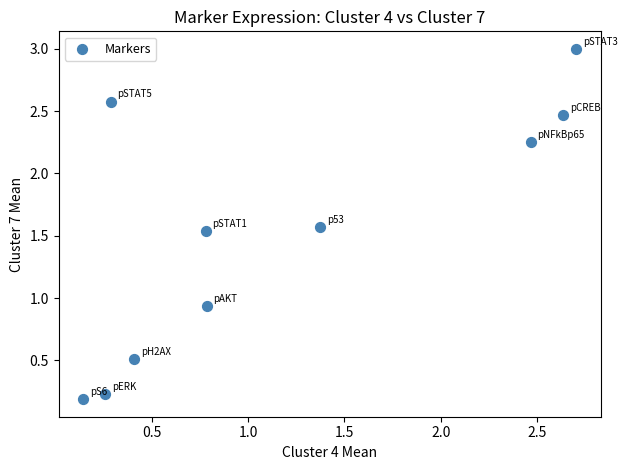

What is the range of Y values (max minus min)?

2.8